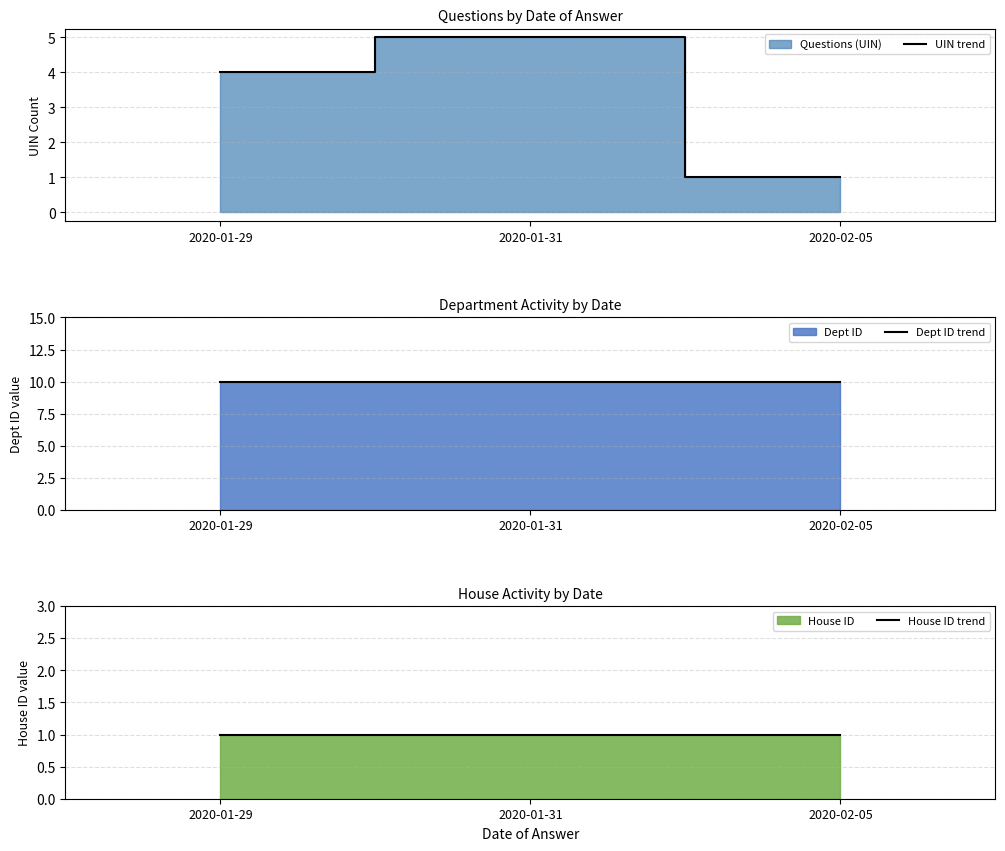

Where is UIN trend nearest to the value 3?

2020-01-29